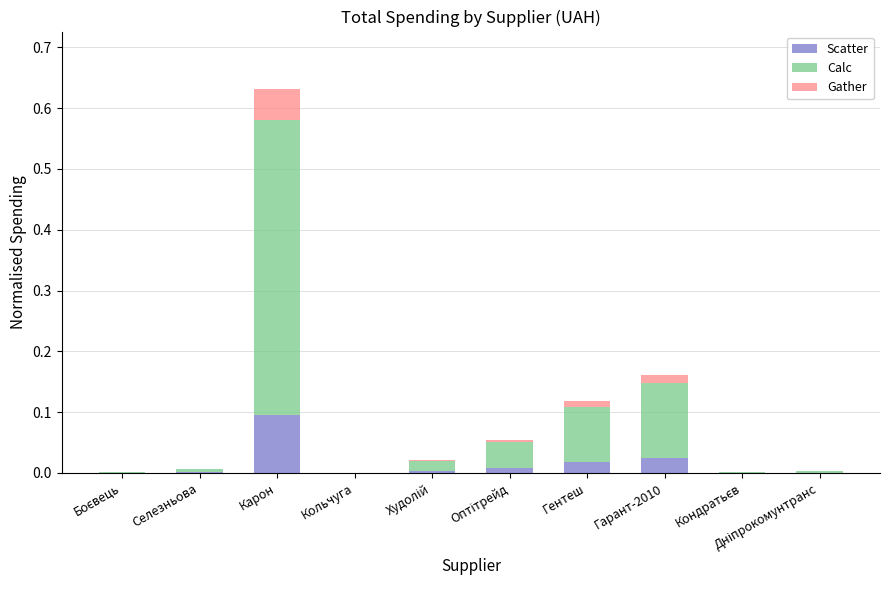

Which category has the highest value in the Scatter series?

Карон